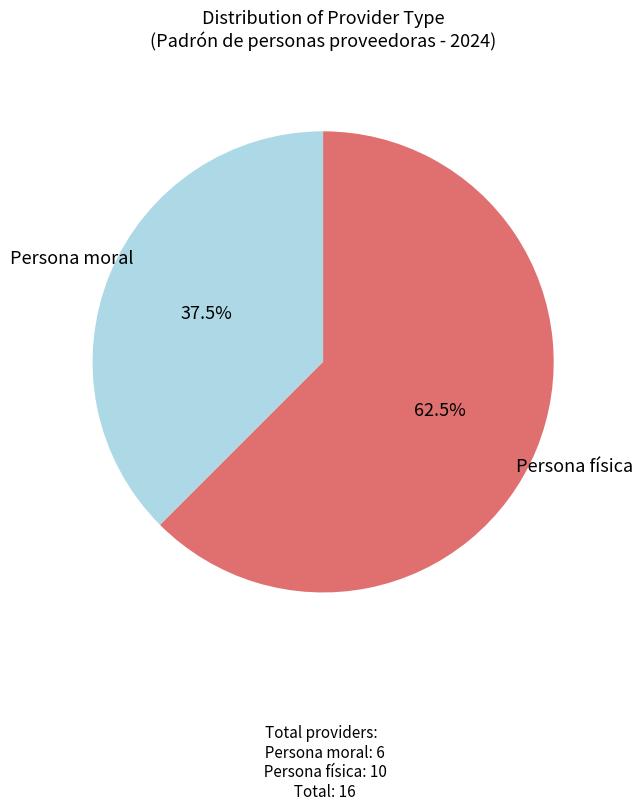

Does any single category account for the majority?

Yes